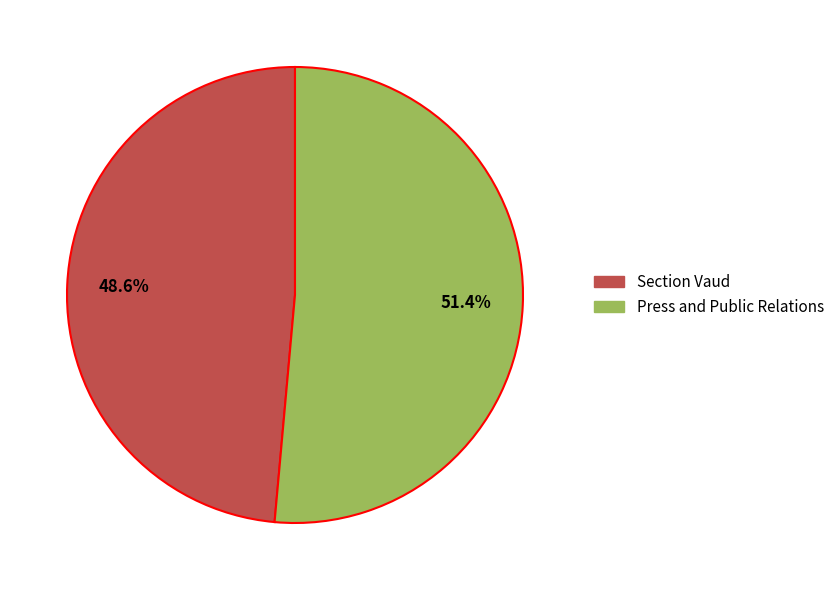

To the nearest percent, what is the difference between the Section Vaud and Press and Public Relations slice percentages?

3%